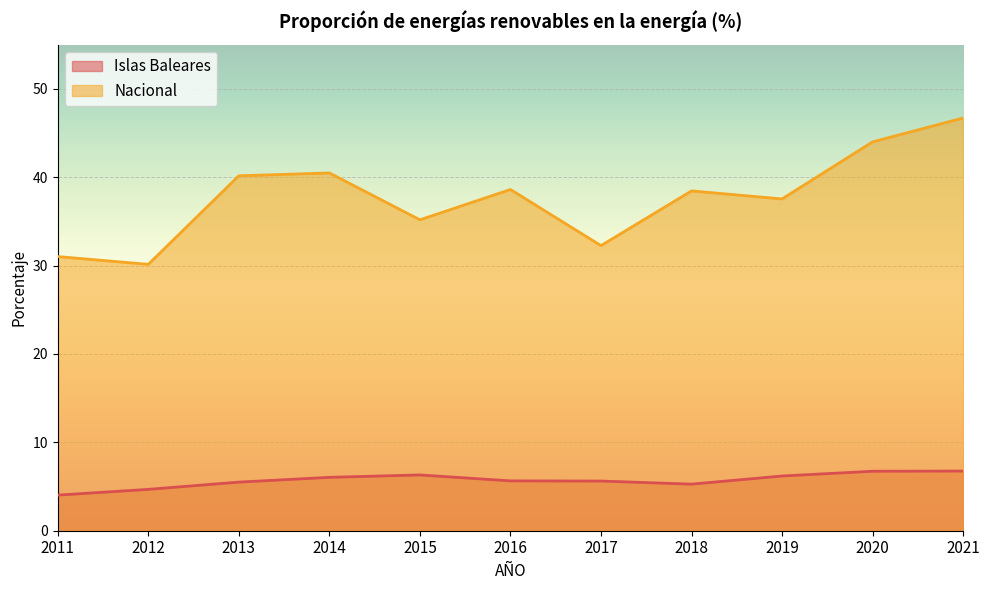

Rank the series at 2020 from highest to lowest value.

Nacional, Islas Baleares